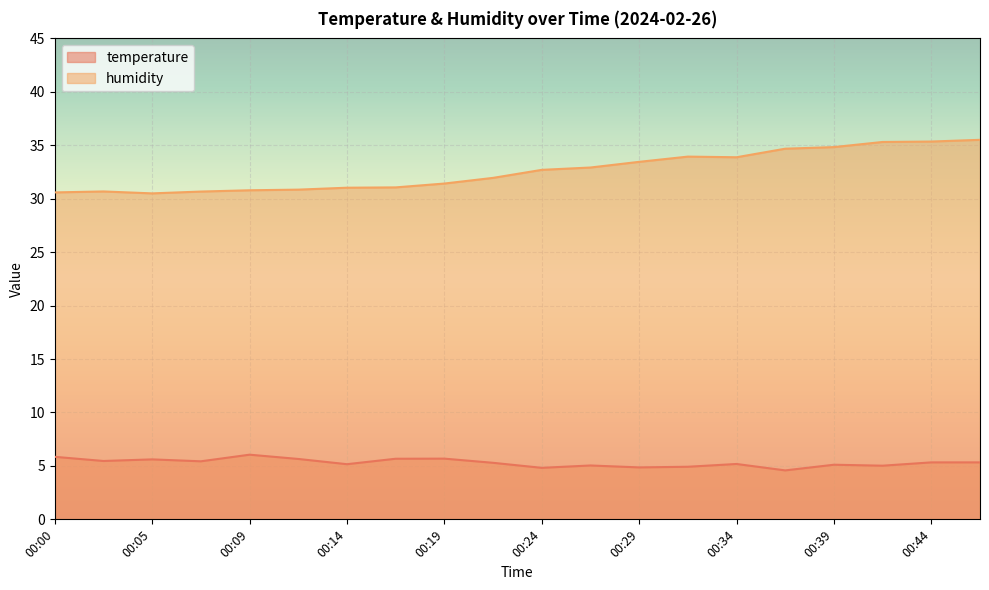

List the series in order of their overall mean, highest first.

humidity, temperature